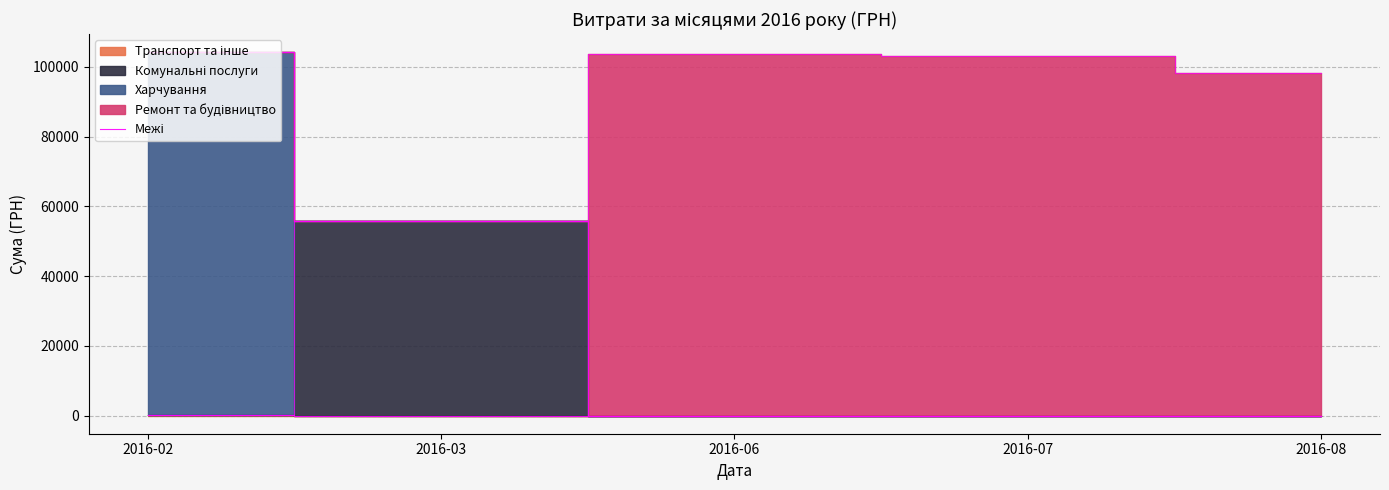

Reading left to right, list all the values displayed in this chart.

226.1	0.0	0.0	0.0	0.0